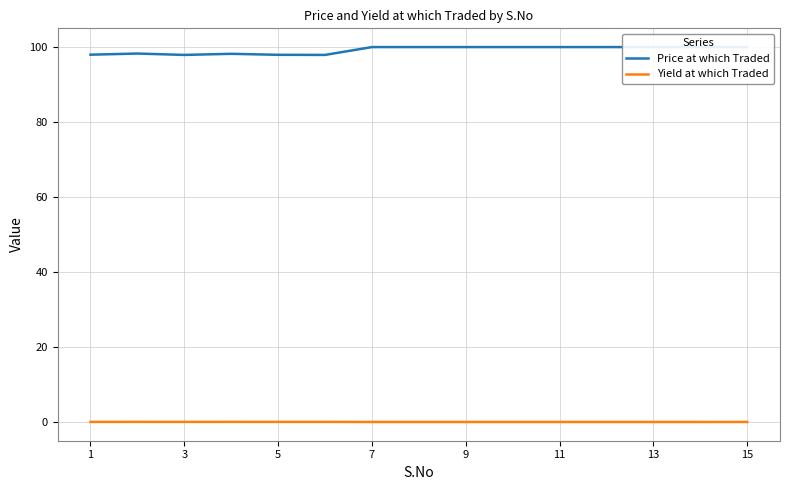

Reading left to right, list all the values displayed in this chart.

Price at which Traded: 98.0	98.3	97.9	98.2	97.9	97.9	100.0	100.0	100.0	100.0	100.0	100.0	100.0	100.0	100.0
Yield at which Traded: 0.1	0.1	0.1	0.1	0.1	0.1	0.0	0.0	0.0	0.0	0.0	0.0	0.0	0.0	0.0